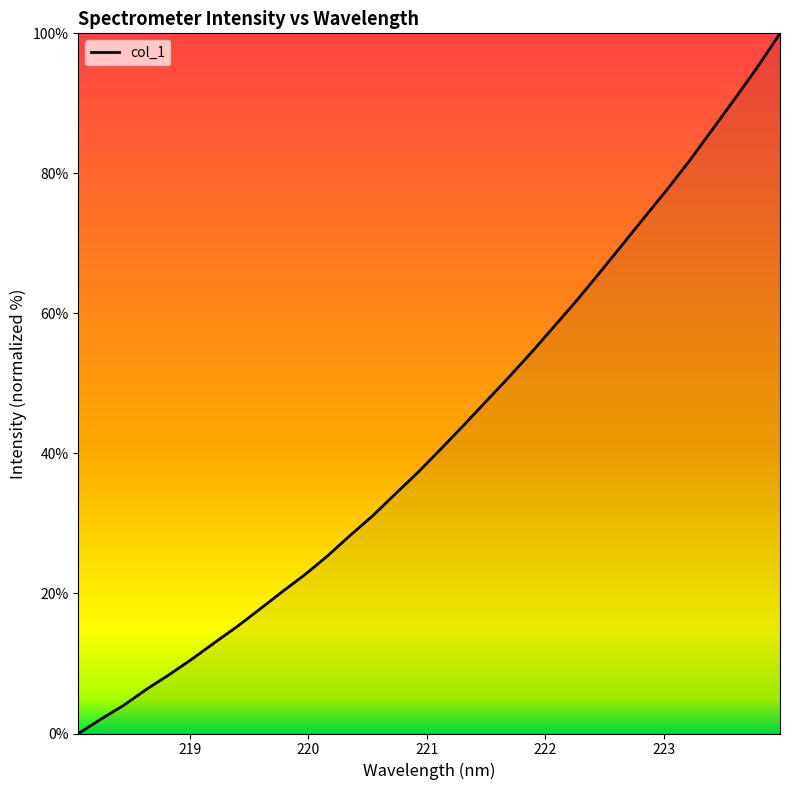

What is the difference between the maximum and minimum values?

100.0